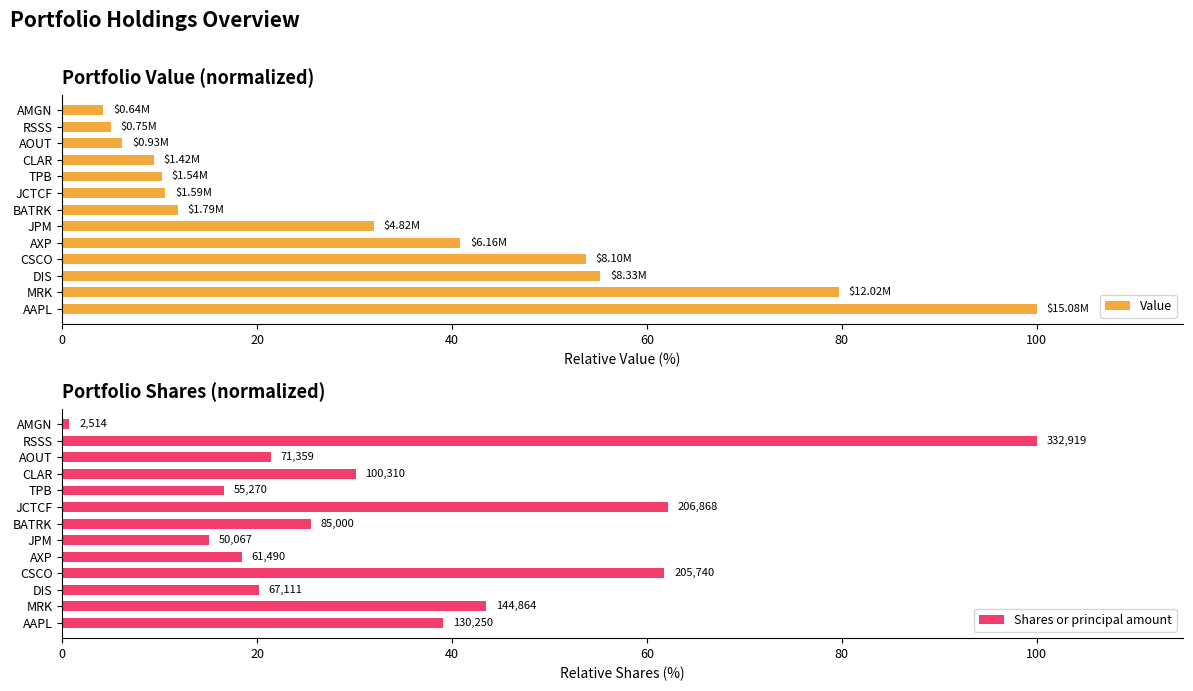

What is the difference between the second highest and second lowest values in the Value series?

74.7